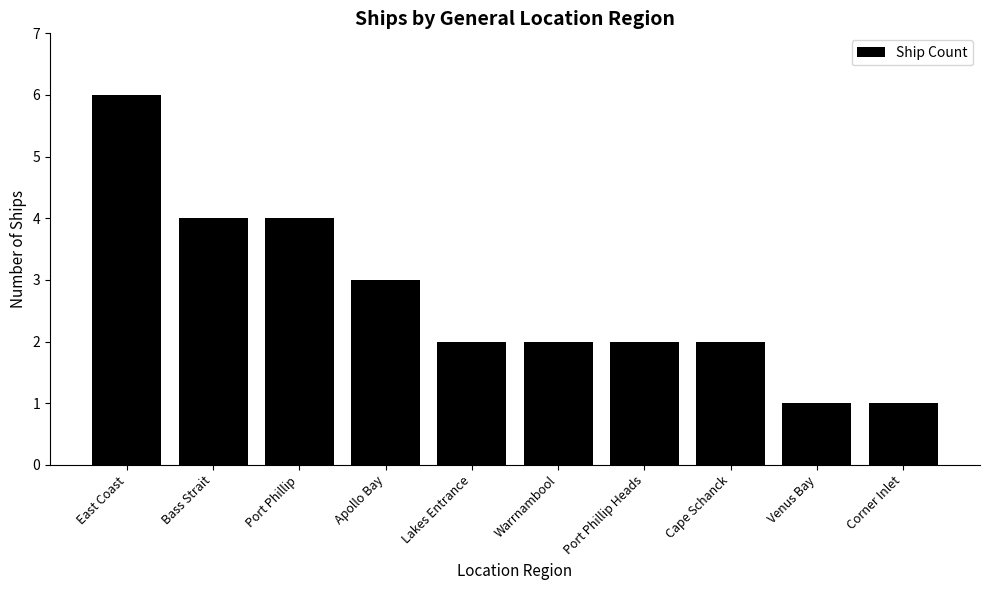

What is the difference between the second highest and second lowest values?

3